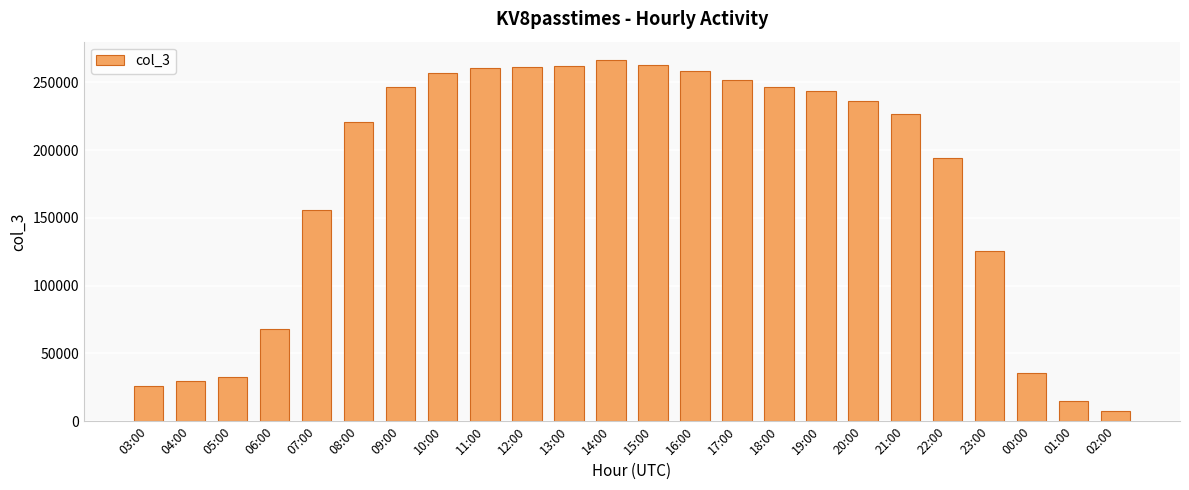

What is the difference between the values at 03:00 and 01:00?

10715